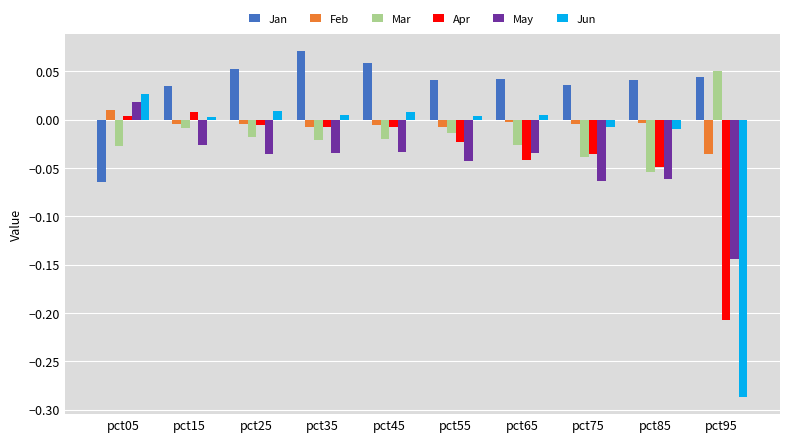

What is the sum of all Jan values?

0.4